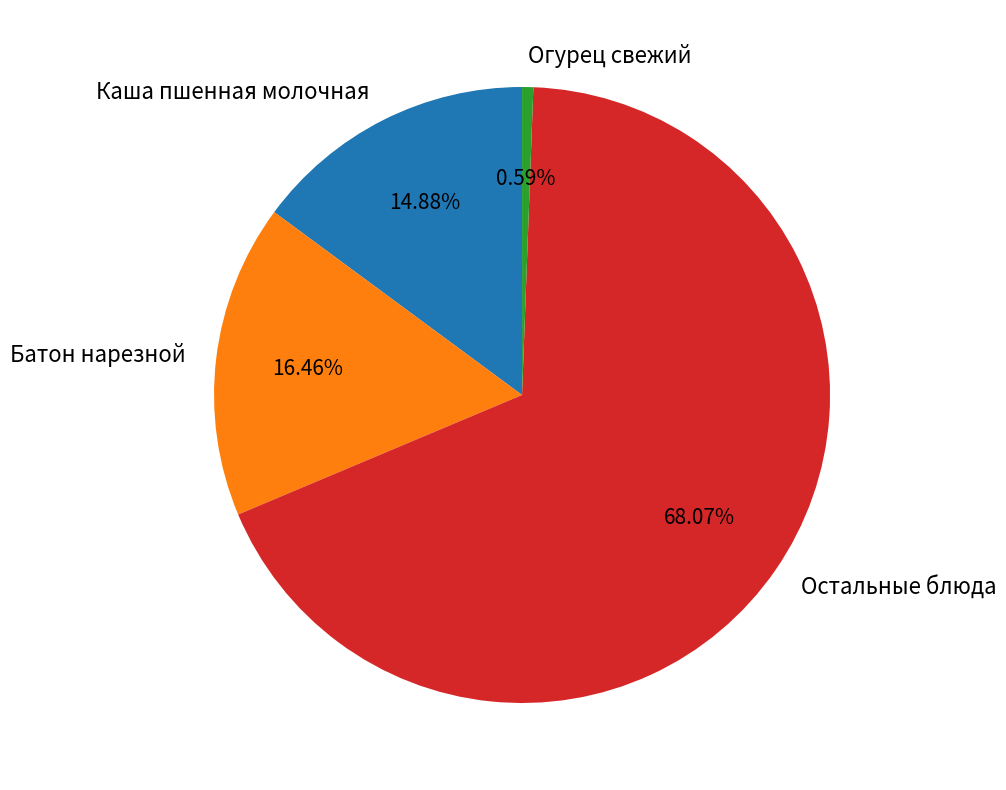

To the nearest percent, what is the difference between the largest and smallest slice percentages?

67%